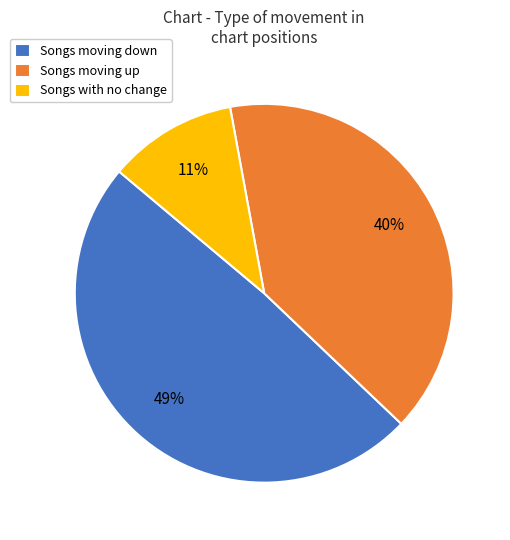

How many segments does this pie chart have?

3